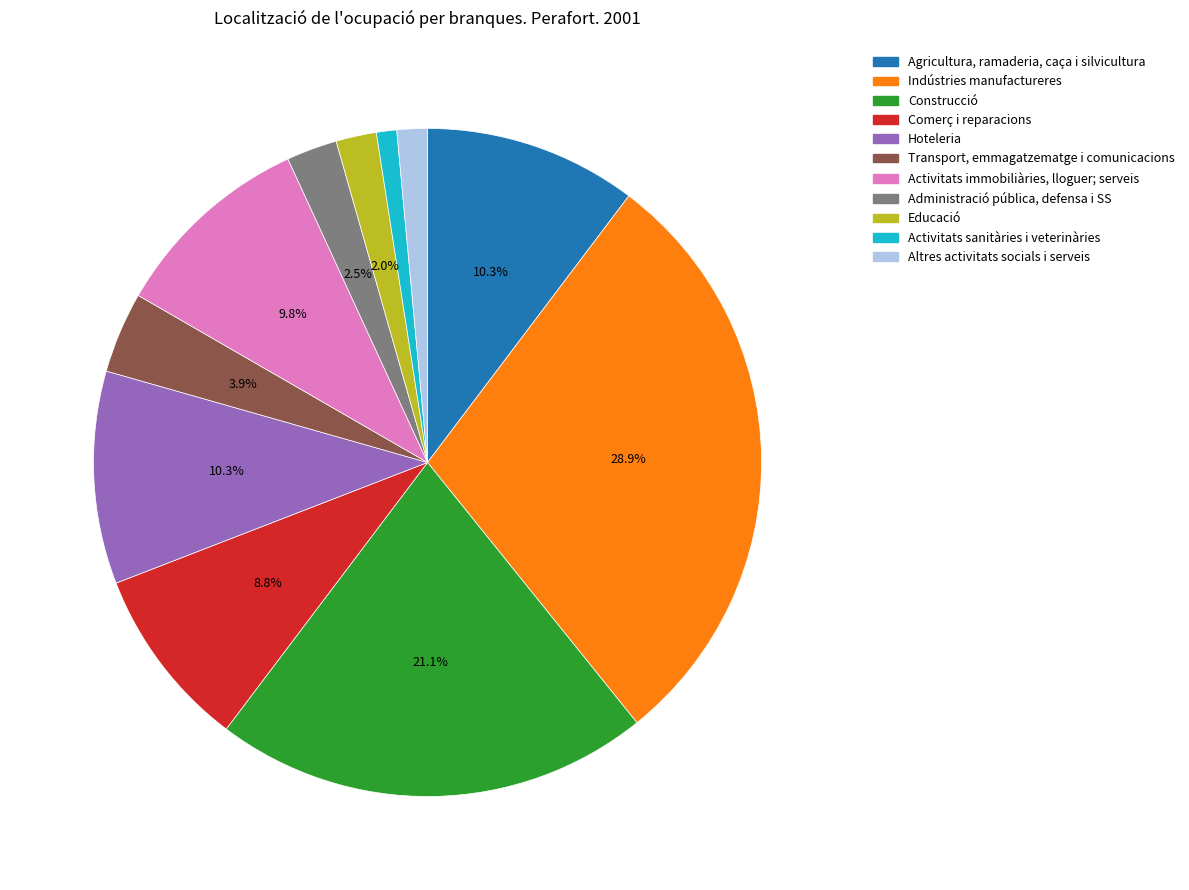

How many slices are in this pie chart?

11